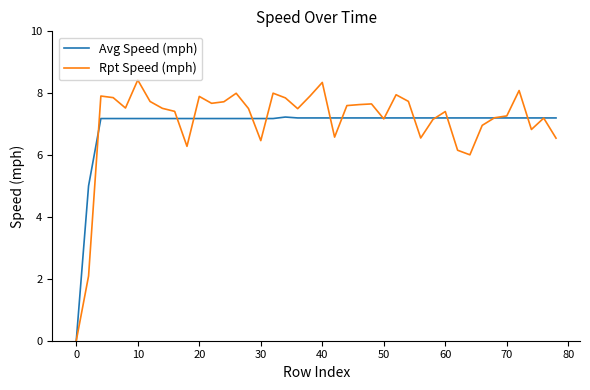

Which series has the largest range (max minus min)?

Rpt Speed (mph)